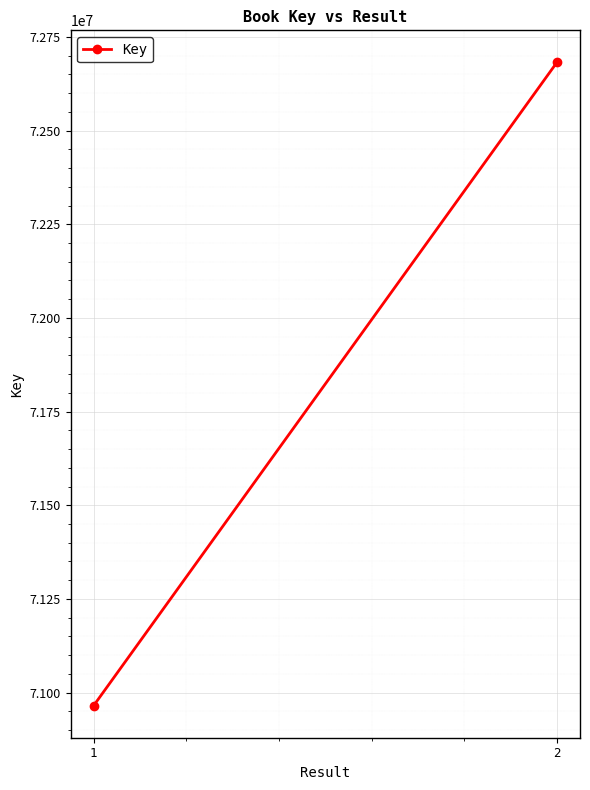

At which label is the value closest to 71823577?

1